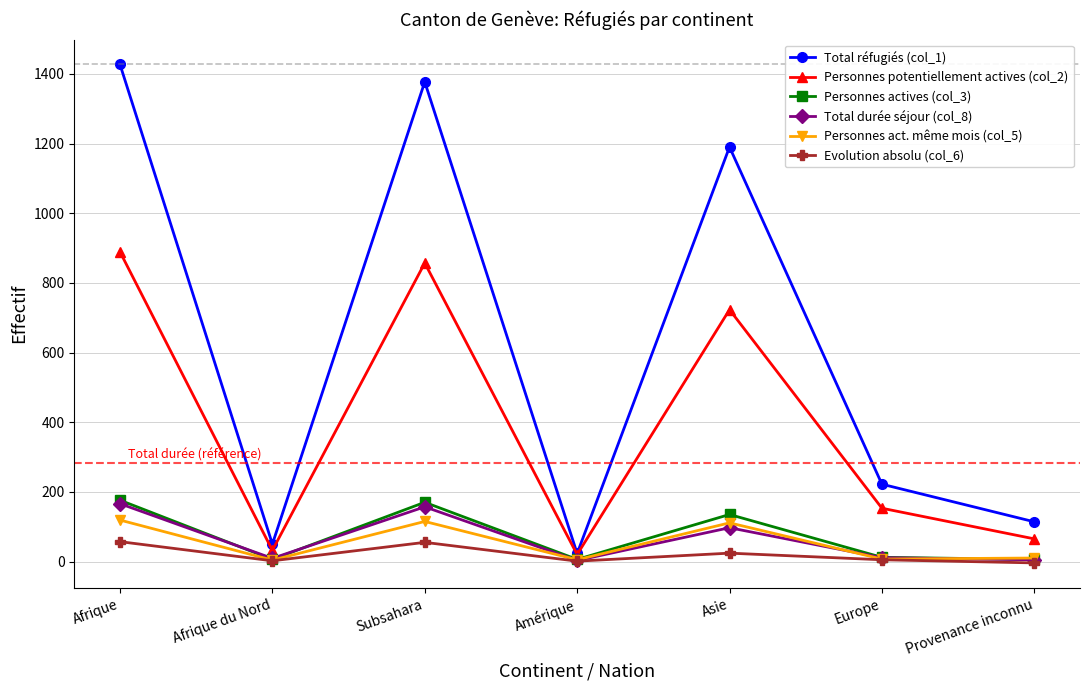

Rank the series at Asie from lowest to highest value.

Evolution absolu (col_6), Total durée séjour (col_8), Personnes act. même mois (col_5), Personnes actives (col_3), Personnes potentiellement actives (col_2), Total réfugiés (col_1)